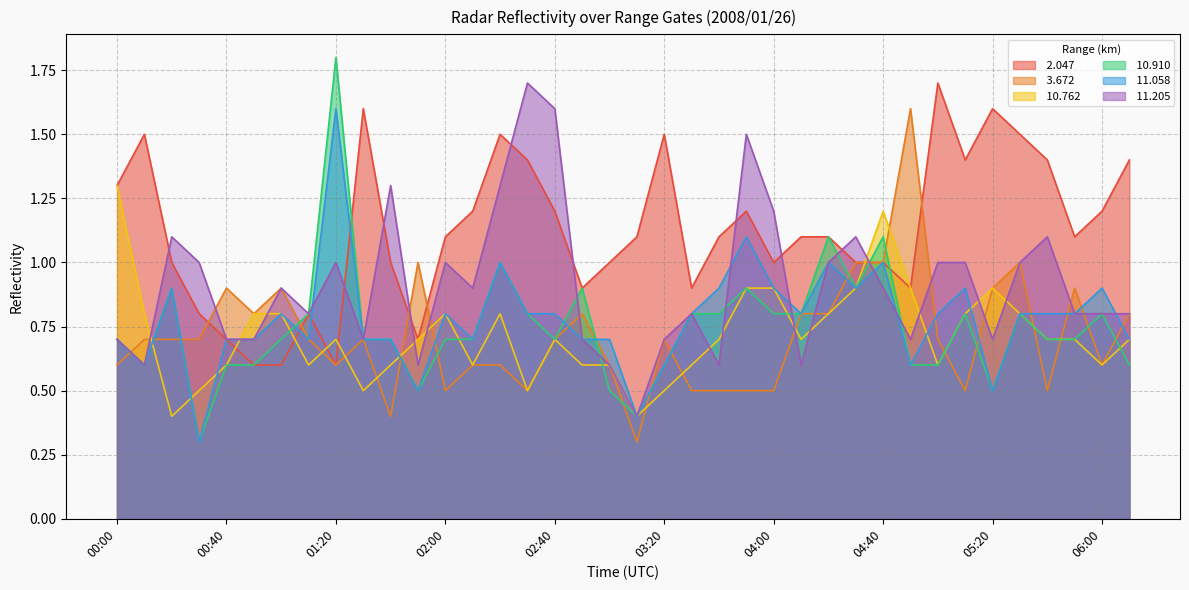

How many lines are shown in the chart?

6